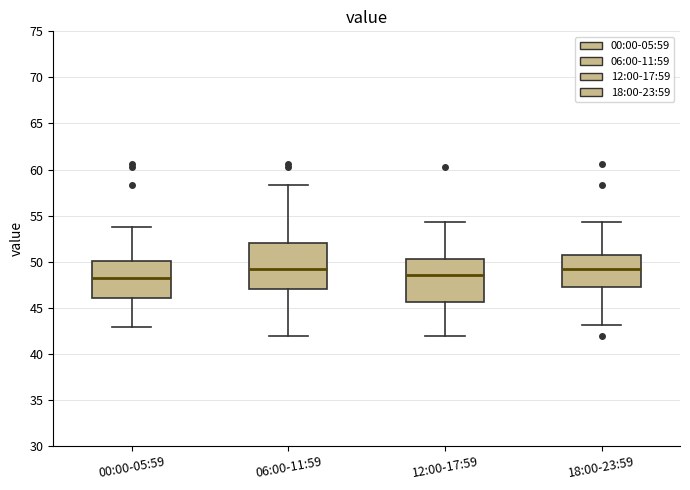

Reading left to right, read every box against the y-axis: the position of its median line, the range the box covers, and the ends of its whiskers. The values are not printed on the chart, so give them approximately, as read against the axis.

00:00-05:59: median 48.0, box 46.0 to 50.0, whiskers 43.0 to 54.0
06:00-11:59: median 49.0, box 47.0 to 52.0, whiskers 42.0 to 58.5
12:00-17:59: median 48.5, box 45.5 to 50.5, whiskers 42.0 to 54.5
18:00-23:59: median 49.0, box 47.5 to 50.5, whiskers 43.0 to 54.5